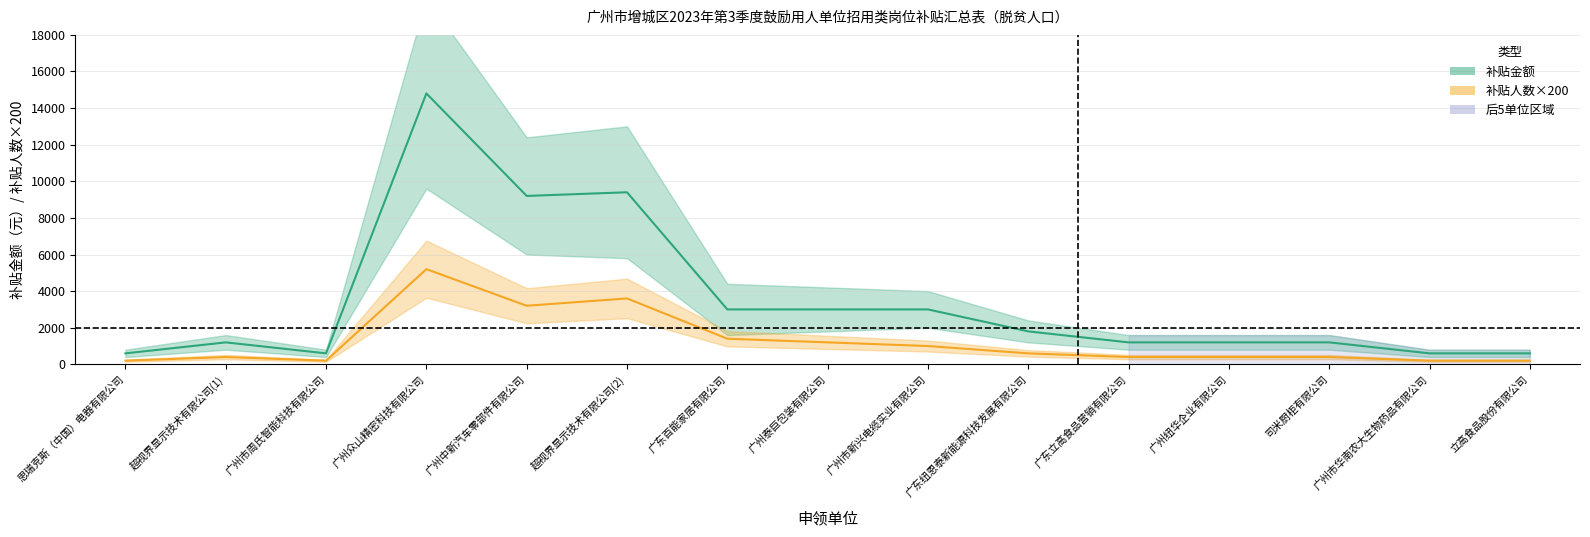

Which series has the largest total across all categories?

补贴金额